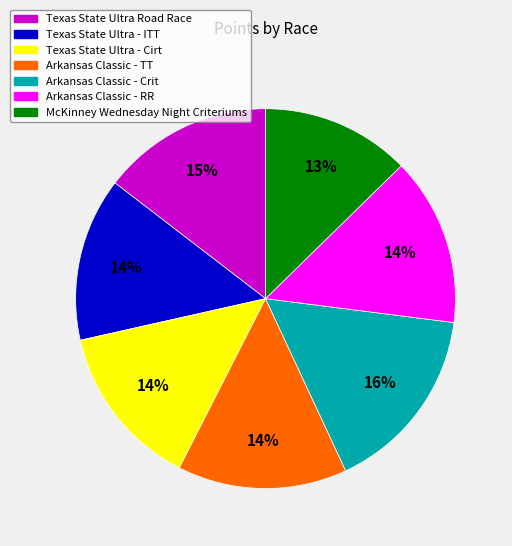

The Texas State Ultra - ITT slice represents 27% of the pie. True or false?

False